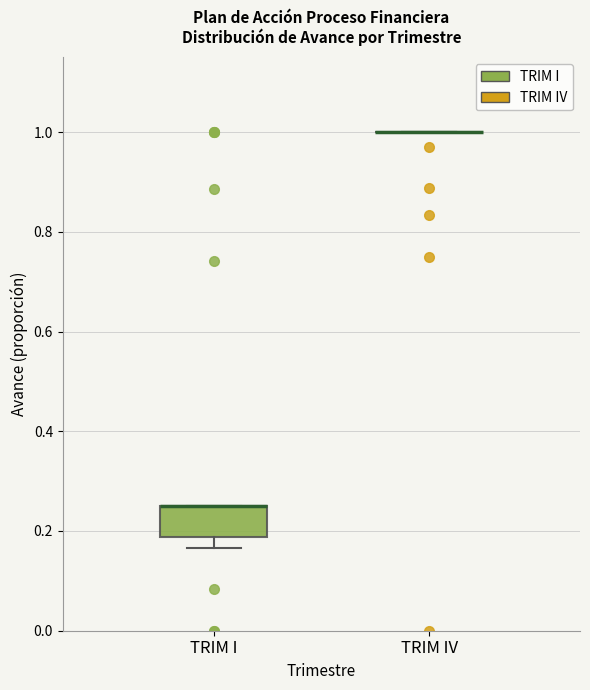

Where is the lower edge of the box for TRIM I on the y-axis? The values are not printed on the chart, so give them approximately, as read against the axis.

0.18